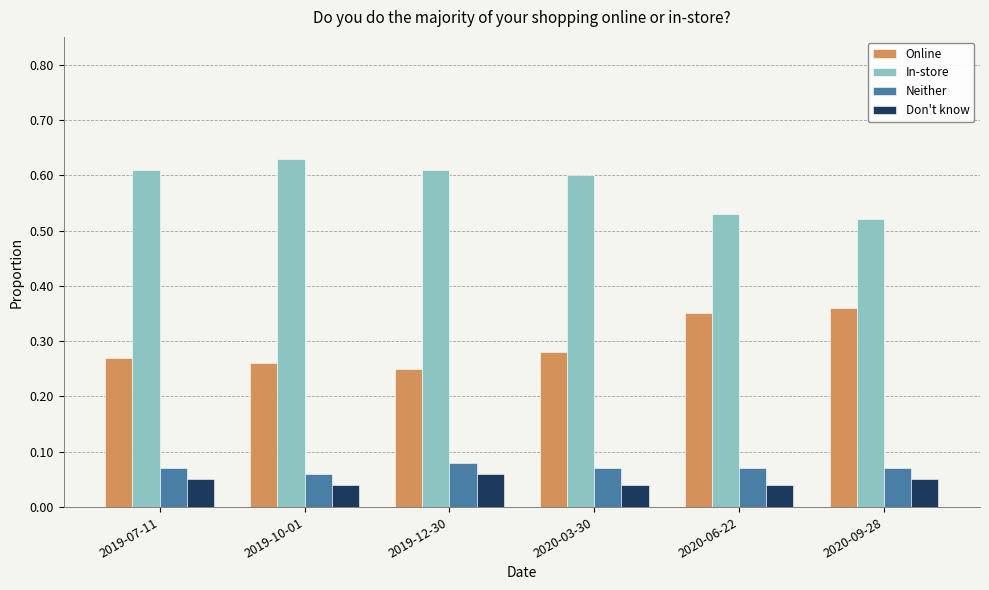

Which series has the largest total across all categories?

In-store